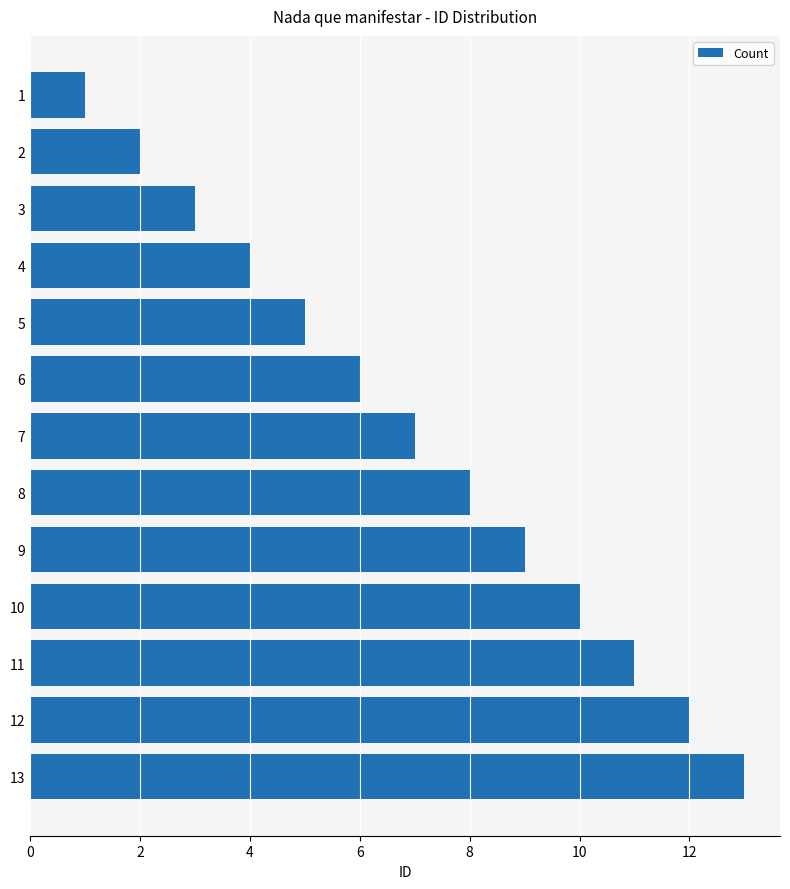

The value at 7 is 11. True or false?

False